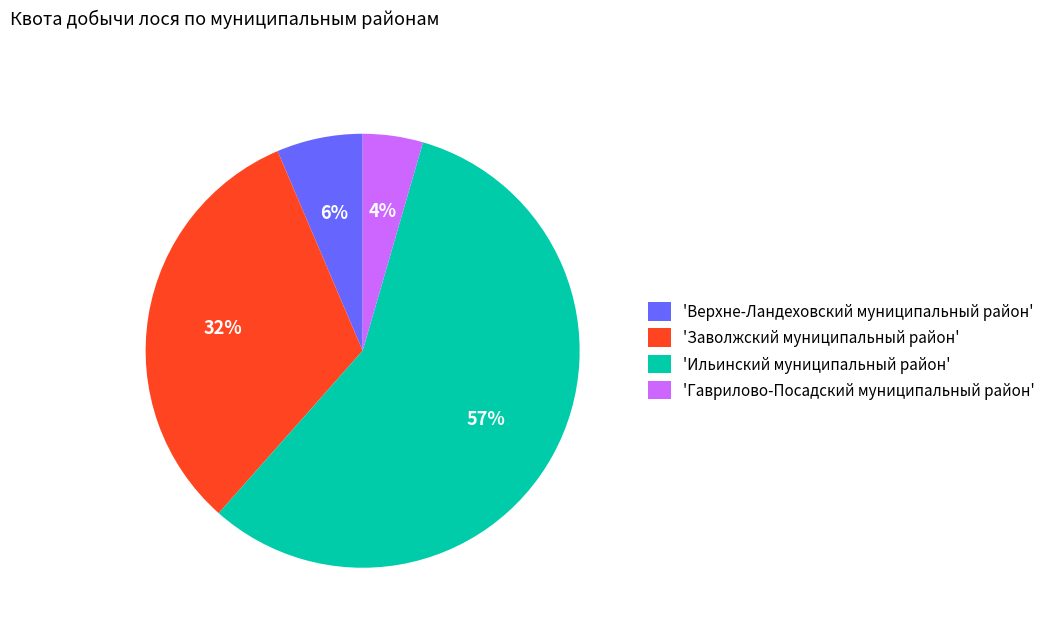

What percentage is the 'Верхне-Ландеховский муниципальный район' slice, to the nearest percent?

6%